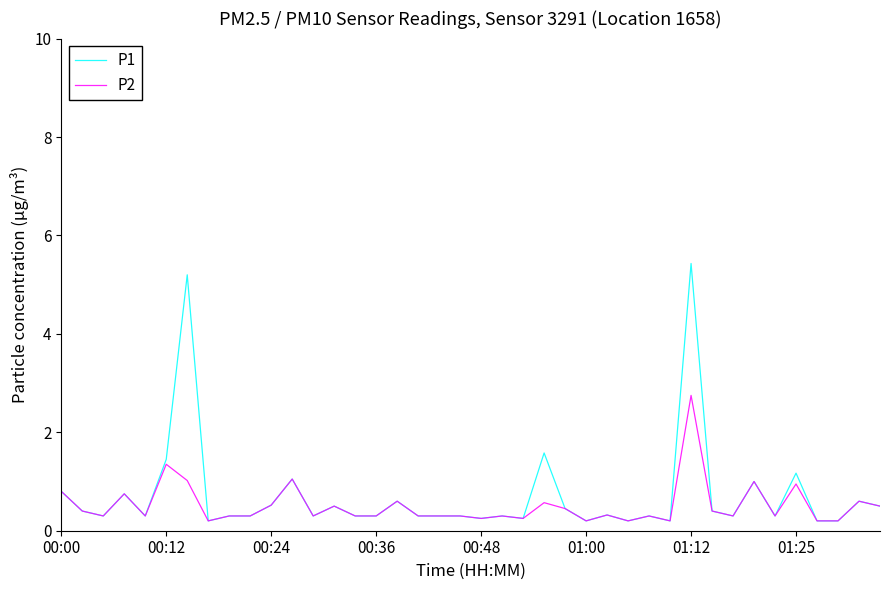

What is the maximum value for P1?

5.4